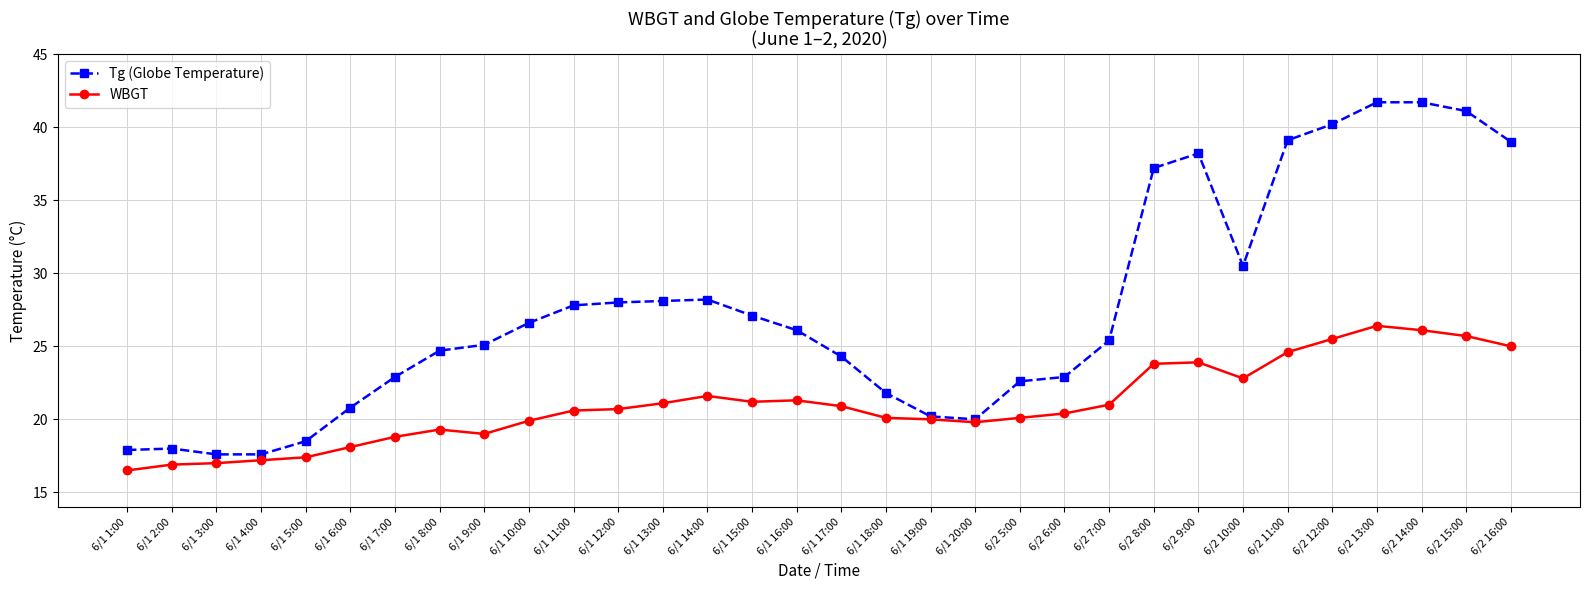

What is the maximum value for WBGT?

26.4